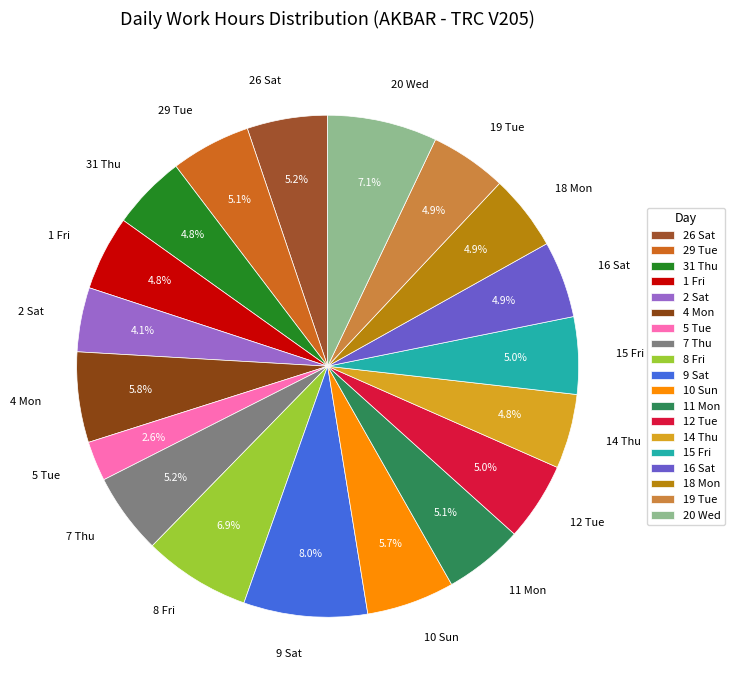

To the nearest percent, what percentage of the pie is 8 Fri?

7%